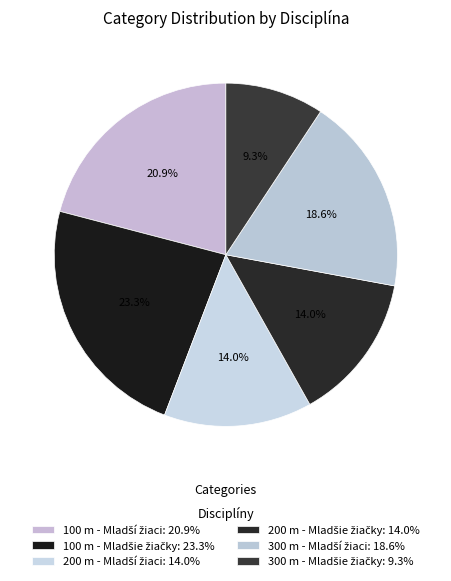

Count the number of slices in the pie.

6